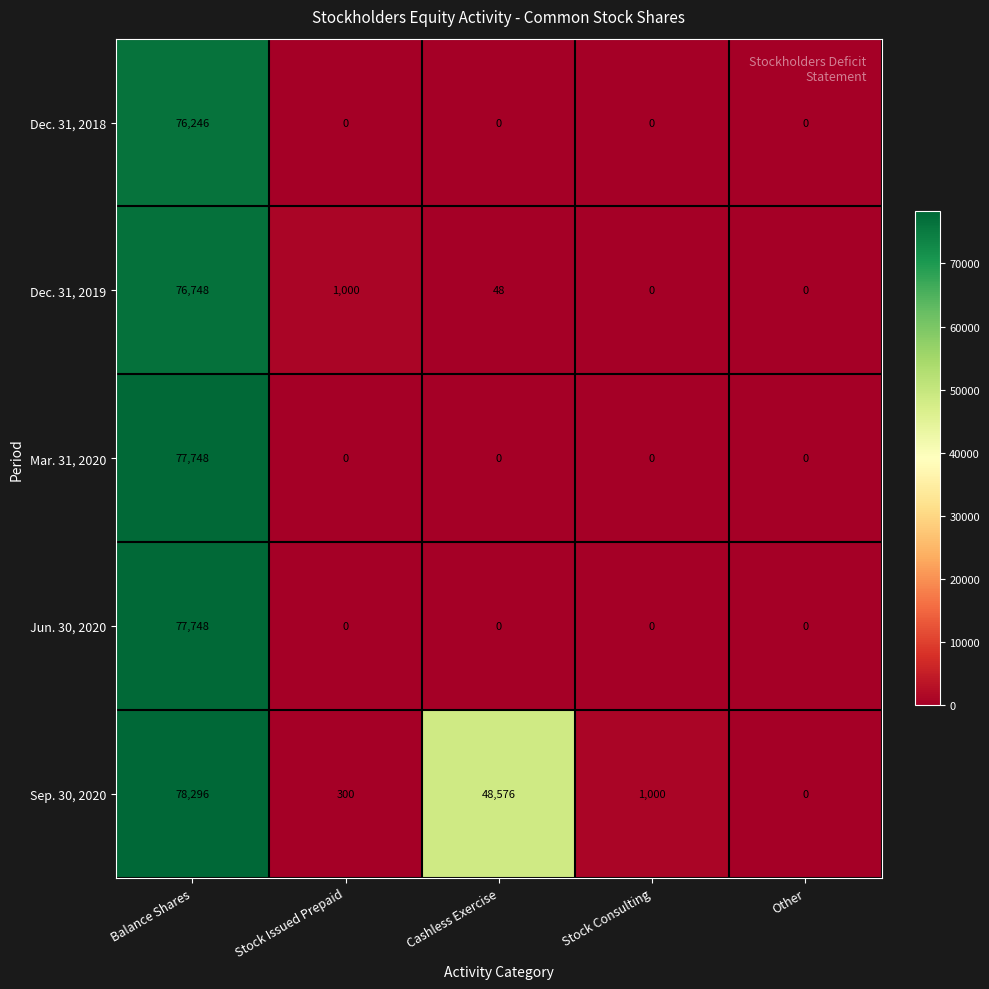

Which series has the largest total across all categories?

Sep. 30, 2020